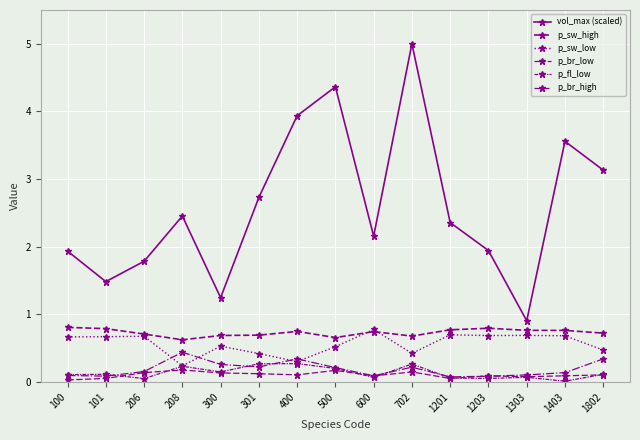

What is the sum of the p_sw_low values at 600 and 1201?

1.5